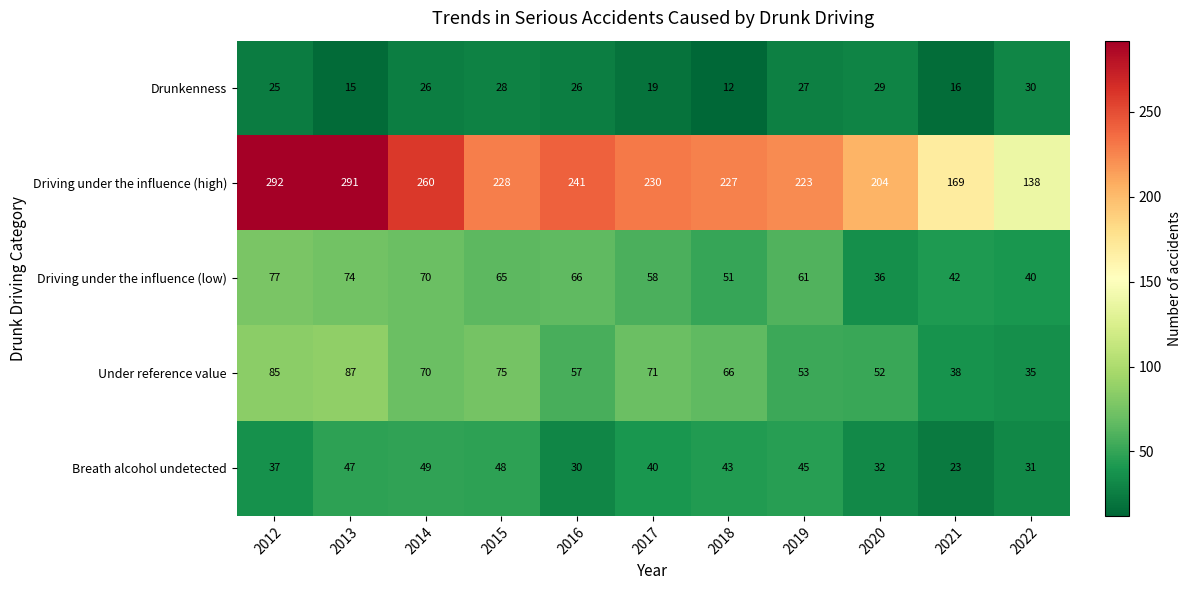

Which category has the highest value in the Under reference value series?

2013